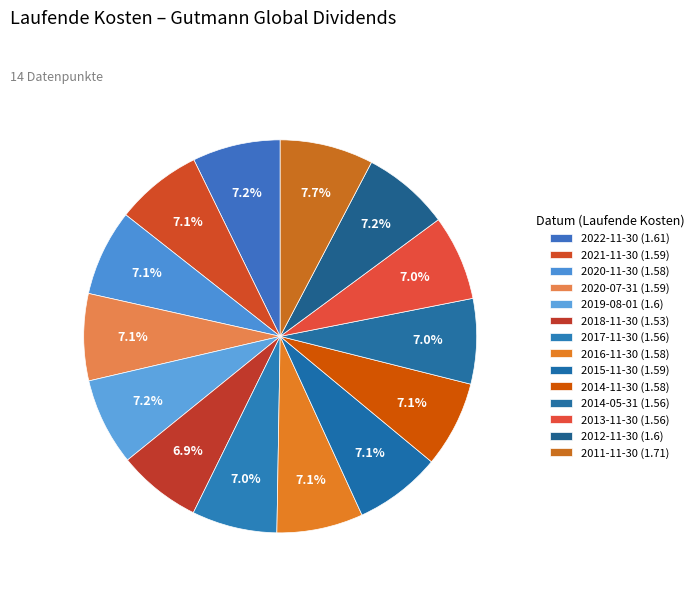

How many slices are in this pie chart?

14